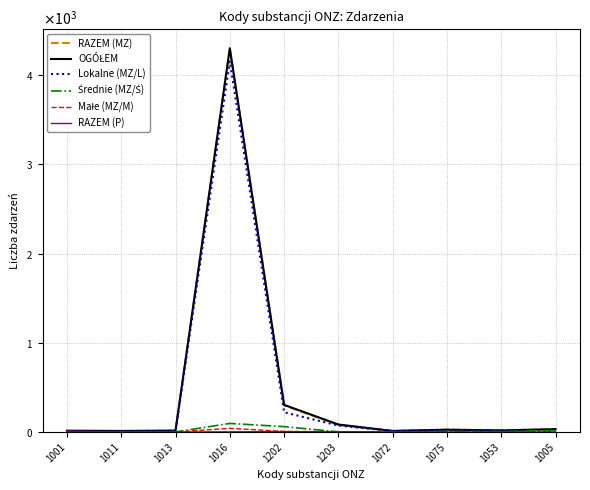

What is the maximum value shown in the chart?

4301